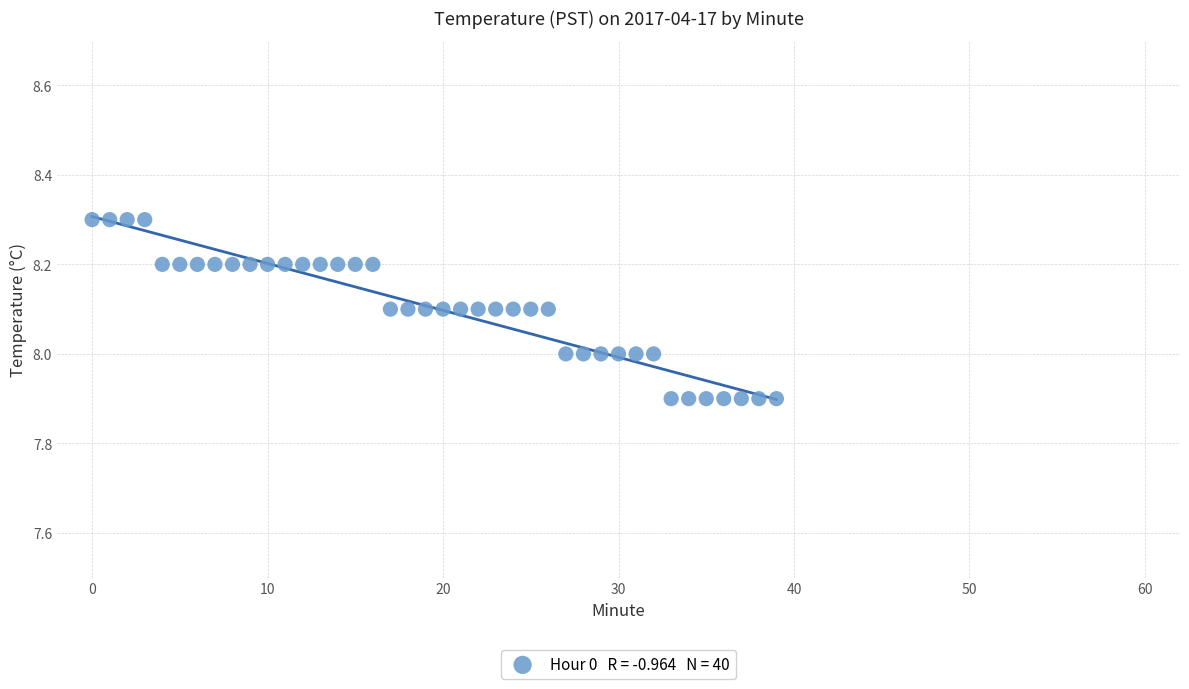

What is the range of Y values (max minus min)?

0.4